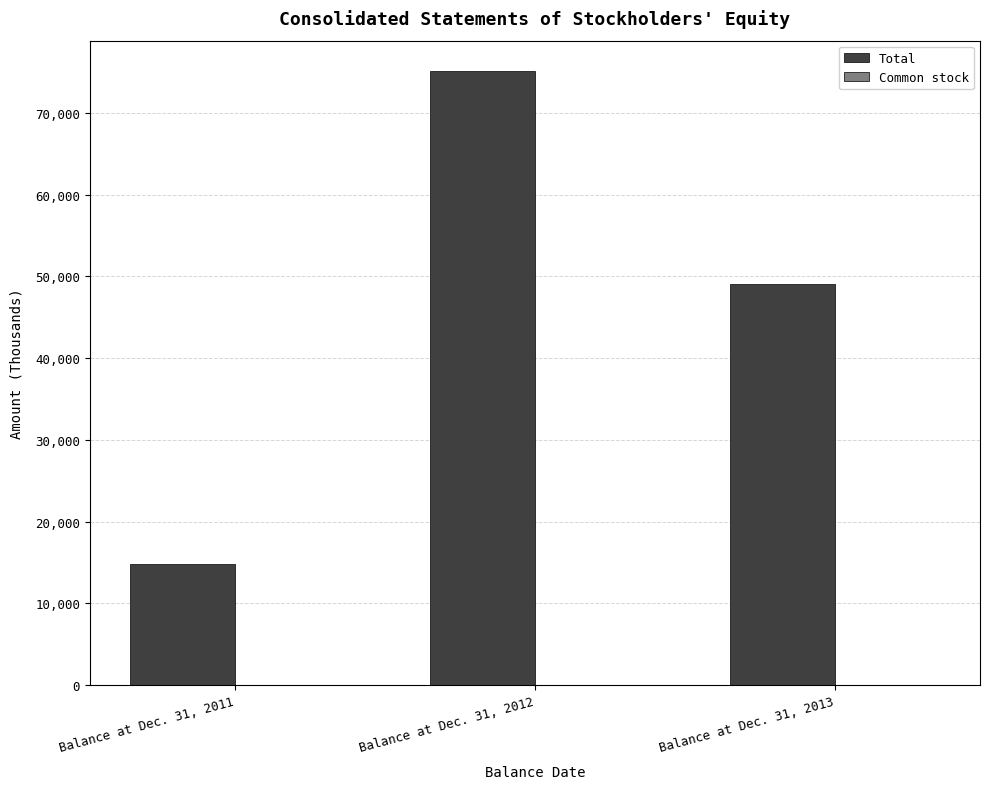

Which series has the largest total across all categories?

Total